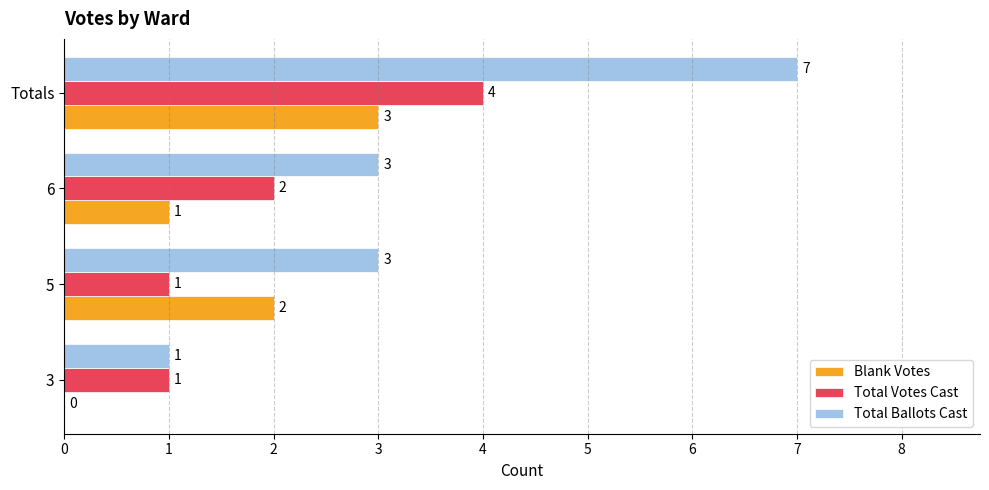

The value of Blank Votes at 3 is 0. True or false?

True